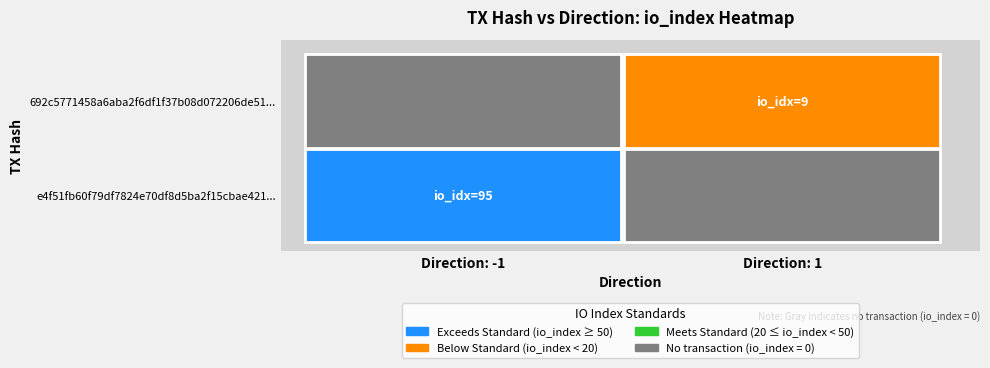

What is the difference between the highest and lowest values at io_index?

86